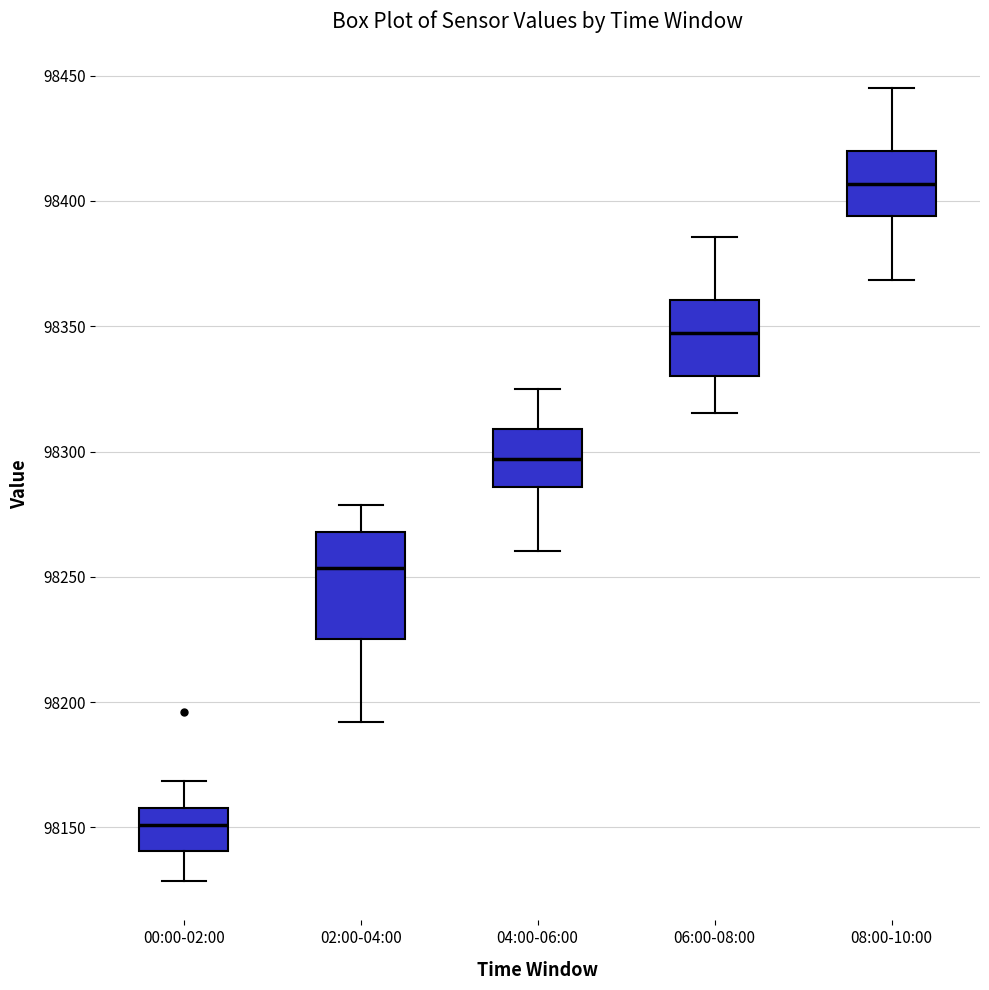

Comparing the boxes themselves (not the whiskers), which one is the tallest?

02:00-04:00